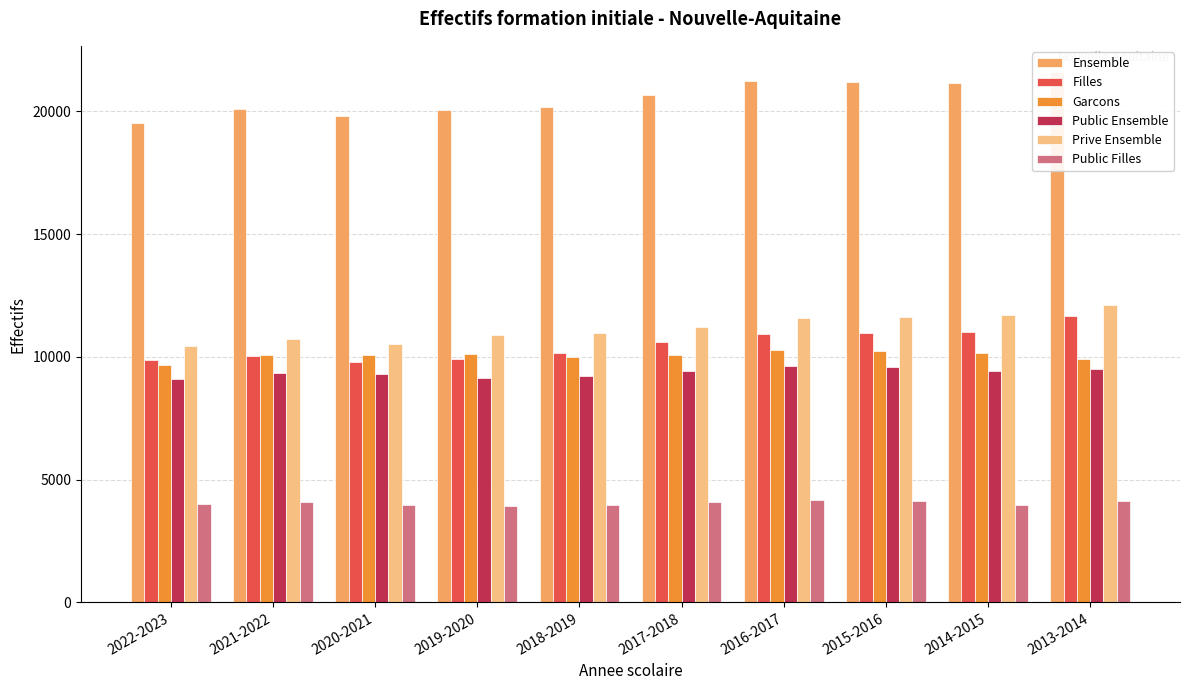

How many groups of bars are there?

10